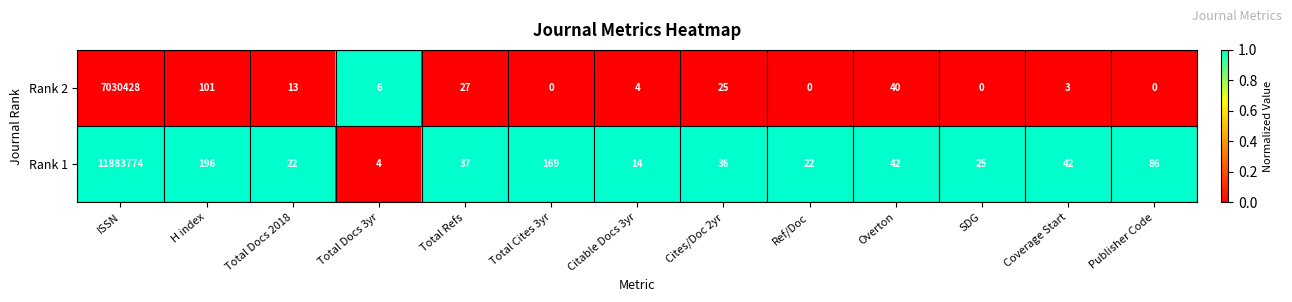

Count the number of categories in the chart.

13